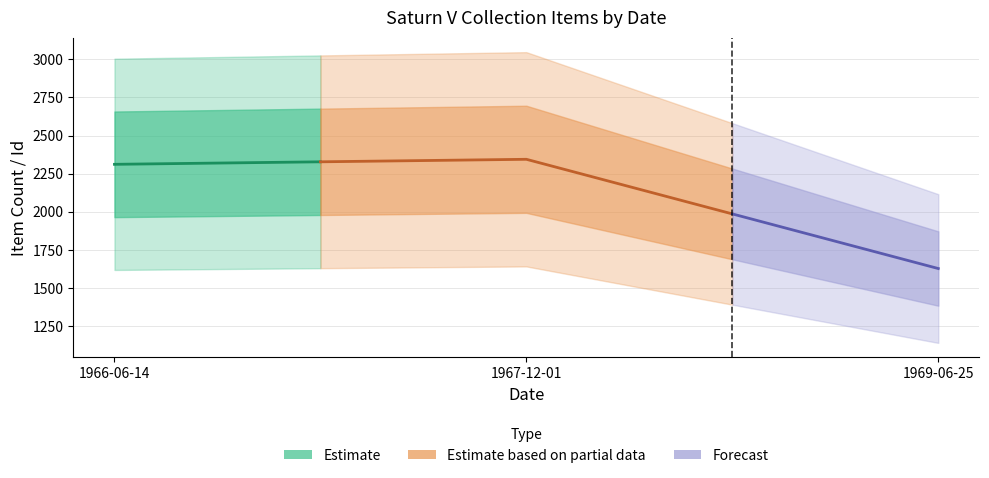

List the labels in order of value, smallest first.

1969-06-25, 1966-06-14, 1967-12-01